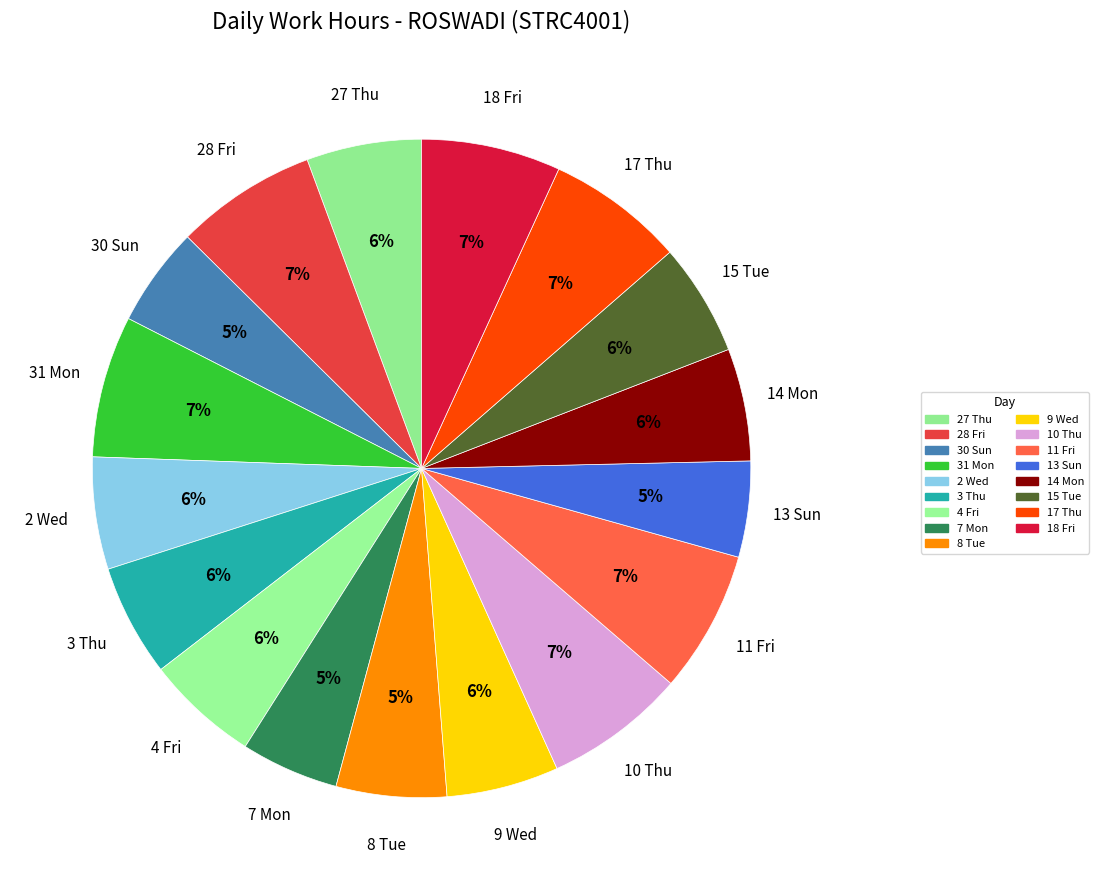

Count the number of slices in the pie.

17